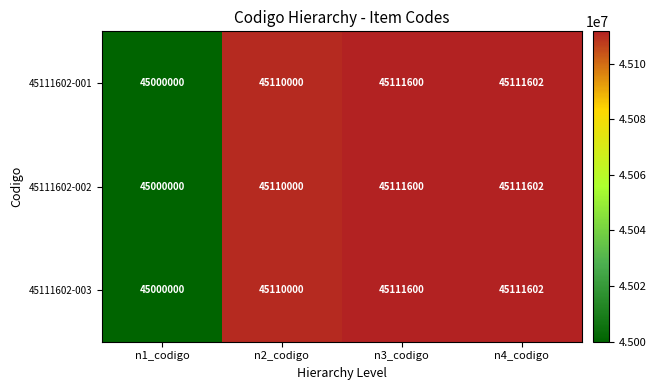

What is the approximate value of 45111602-001 at n2_codigo?

45110000